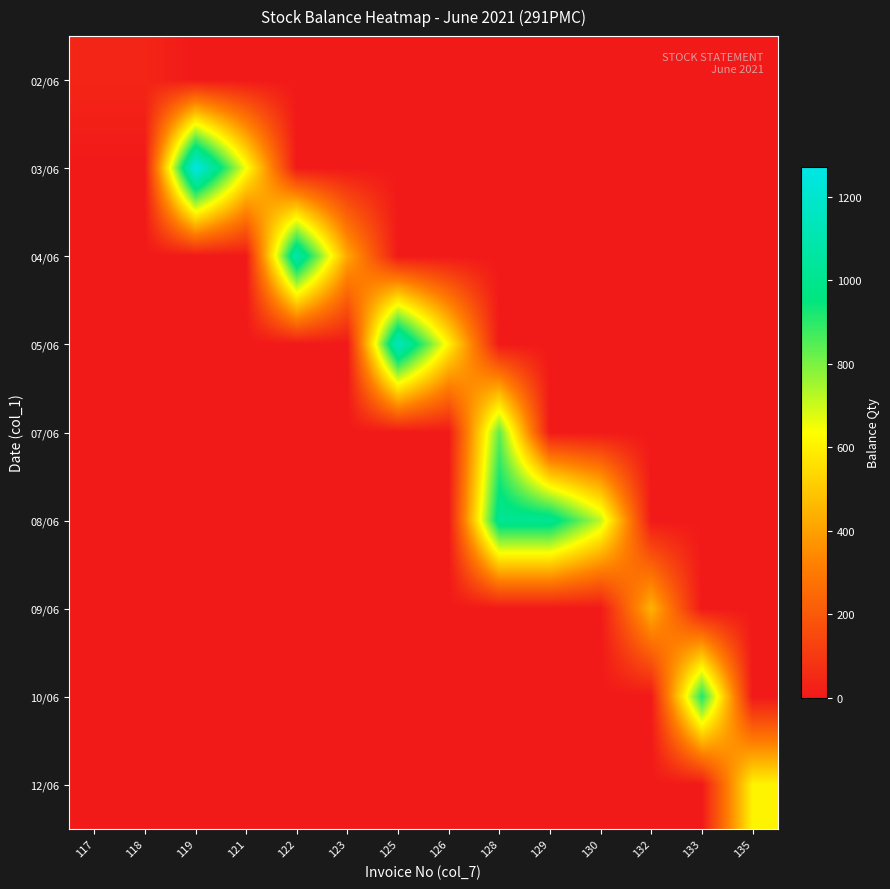

Reading right to left, list all the values displayed in this chart.

02/06: 135=0	133=0	132=0	130=0	129=0	128=0	126=0	125=0	123=0	122=0	121=0	119=0	118=39	117=39
03/06: 135=0	133=0	132=0	130=0	129=0	128=0	126=0	125=0	123=0	122=0	121=647	119=1271	118=0	117=0
04/06: 135=0	133=0	132=0	130=0	129=0	128=0	126=0	125=0	123=419	122=1097	121=0	119=0	118=0	117=0
05/06: 135=0	133=0	132=0	130=0	129=0	128=0	126=605	125=1155	123=0	122=0	121=0	119=0	118=0	117=0
07/06: 135=0	133=0	132=0	130=0	129=0	128=835	126=0	125=0	123=0	122=0	121=0	119=0	118=0	117=0
08/06: 135=0	133=0	132=0	130=719	129=1015	128=1015	126=0	125=0	123=0	122=0	121=0	119=0	118=0	117=0
09/06: 135=0	133=0	132=449	130=0	129=0	128=0	126=0	125=0	123=0	122=0	121=0	119=0	118=0	117=0
10/06: 135=0	133=917	132=0	130=0	129=0	128=0	126=0	125=0	123=0	122=0	121=0	119=0	118=0	117=0
12/06: 135=609	133=0	132=0	130=0	129=0	128=0	126=0	125=0	123=0	122=0	121=0	119=0	118=0	117=0